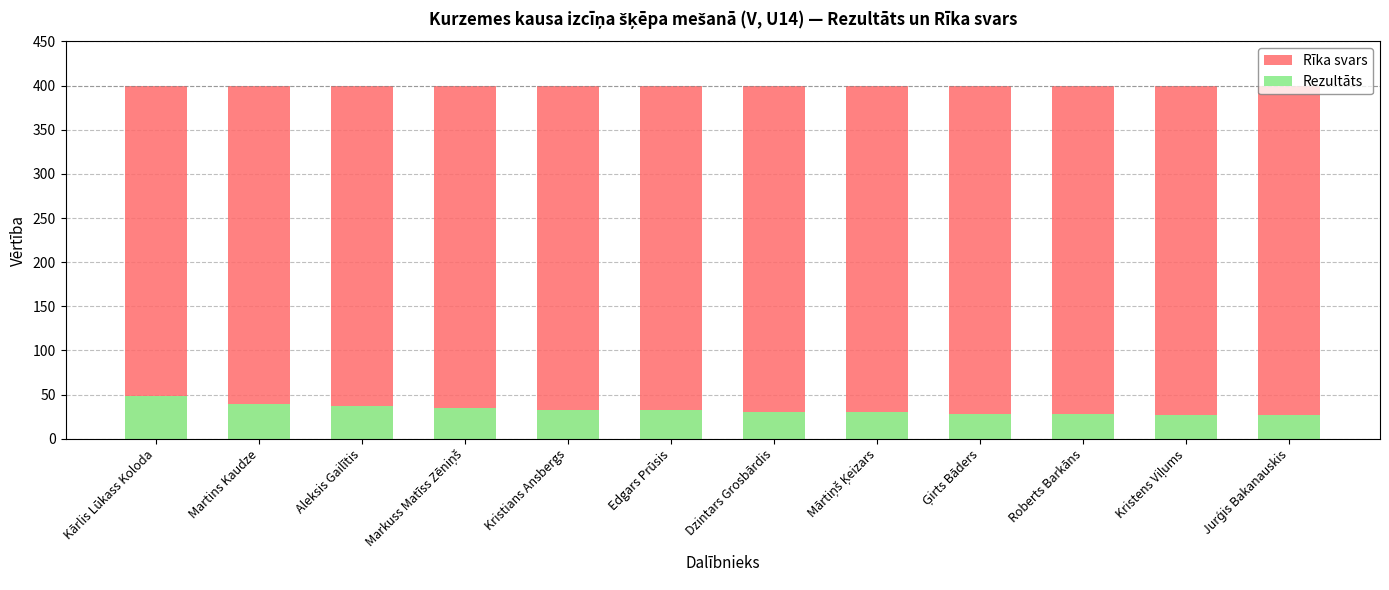

Reading left to right, transcribe all the data shown in this chart.

Rīka svars: Kārlis Lūkass Koloda=400.0	Martins Kaudze=400.0	Aleksis Gailītis=400.0	Markuss Matīss Zēniņš=400.0	Kristians Ansbergs=400.0	Edgars Prūsis=400.0	Dzintars Grosbārdis=400.0	Mārtiņš Ķeizars=400.0	Ģirts Bāders=400.0	Roberts Barkāns=400.0	Kristens Viļums=400.0	Jurģis Bakanauskis=400.0
Rezultāts: Kārlis Lūkass Koloda=48.6	Martins Kaudze=39.8	Aleksis Gailītis=37.6	Markuss Matīss Zēniņš=34.9	Kristians Ansbergs=32.7	Edgars Prūsis=32.3	Dzintars Grosbārdis=30.6	Mārtiņš Ķeizars=30.3	Ģirts Bāders=28.1	Roberts Barkāns=27.7	Kristens Viļums=27.4	Jurģis Bakanauskis=26.4